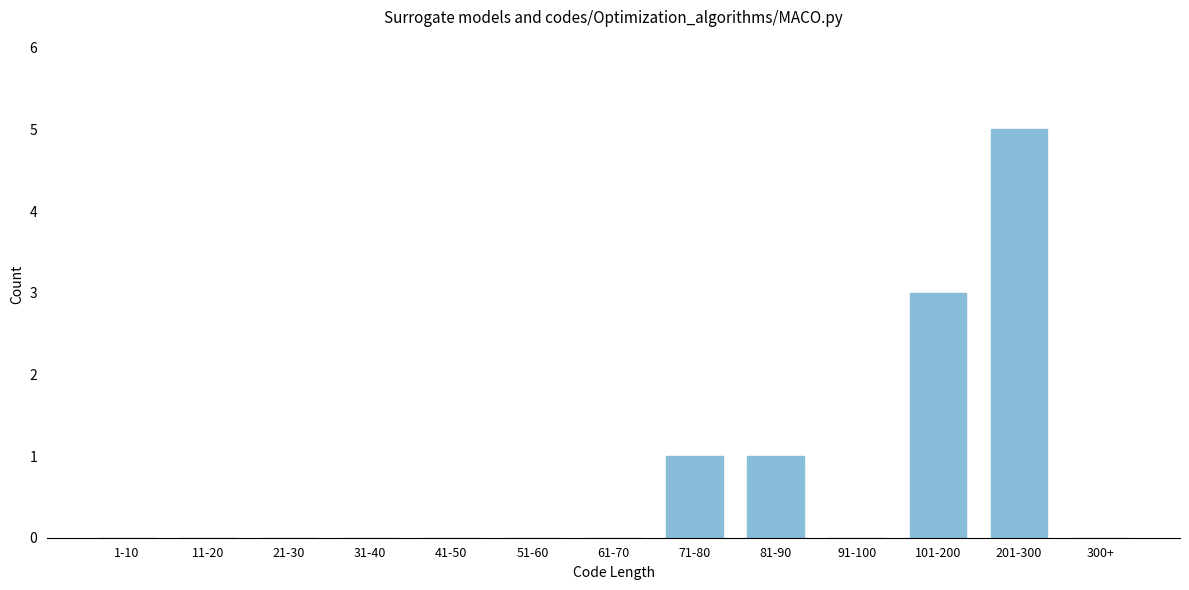

Reading left to right, list all the values displayed in this chart.

1-10=0	11-20=0	21-30=0	31-40=0	41-50=0	51-60=0	61-70=0	71-80=1	81-90=1	91-100=0	101-200=3	201-300=5	300+=0